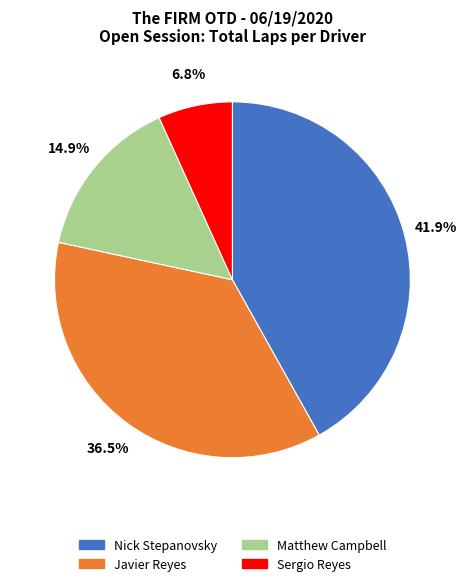

Rank the categories by value from lowest to highest.

Sergio Reyes, Matthew Campbell, Javier Reyes, Nick Stepanovsky